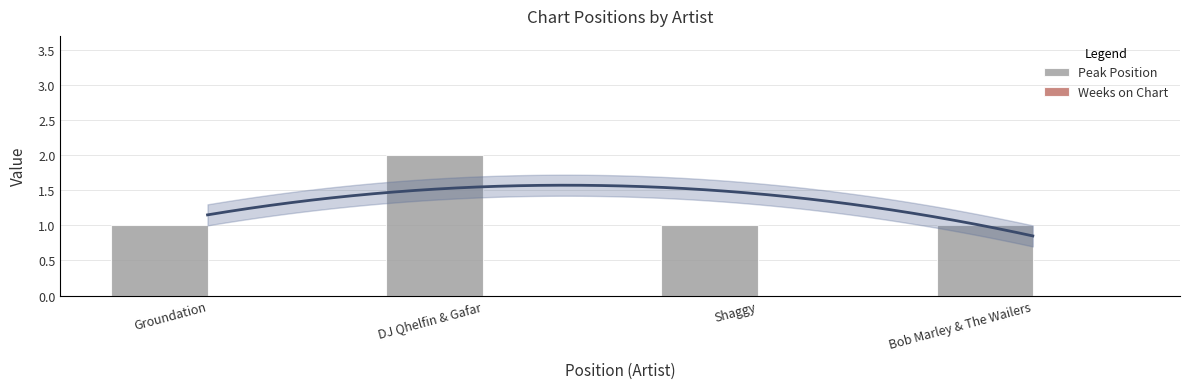

What is the greatest value displayed?

2